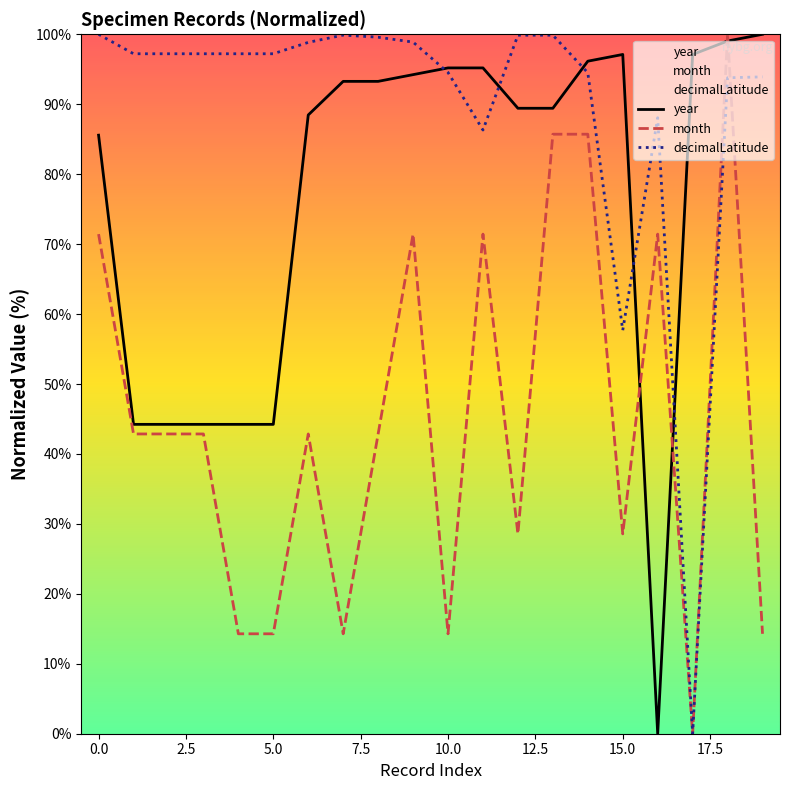

True or false: decimalLatitude has more than 0 interior local peaks.

True